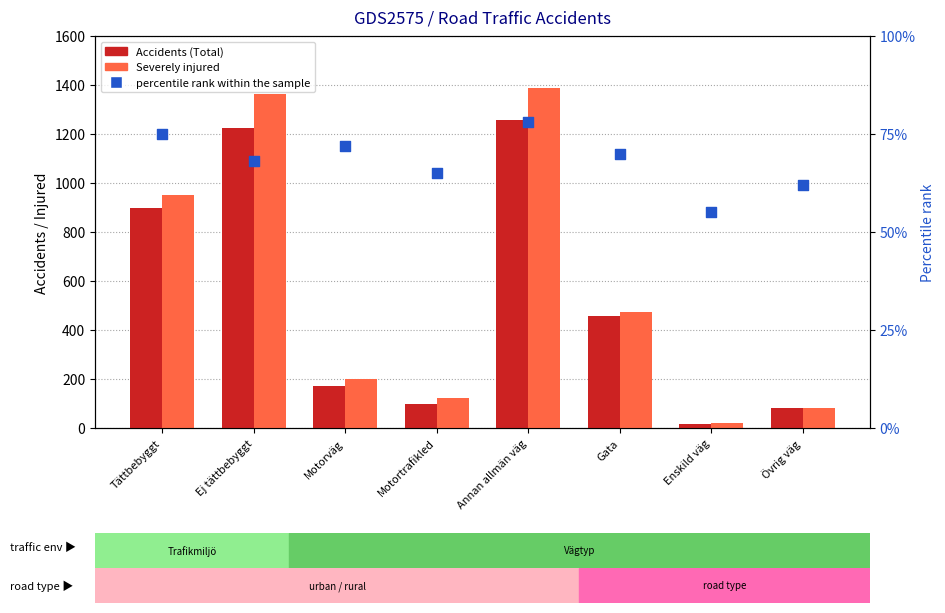

Is the value of Severely injured at Enskild väg greater than the value of percentile rank within the sample at Enskild väg?

No